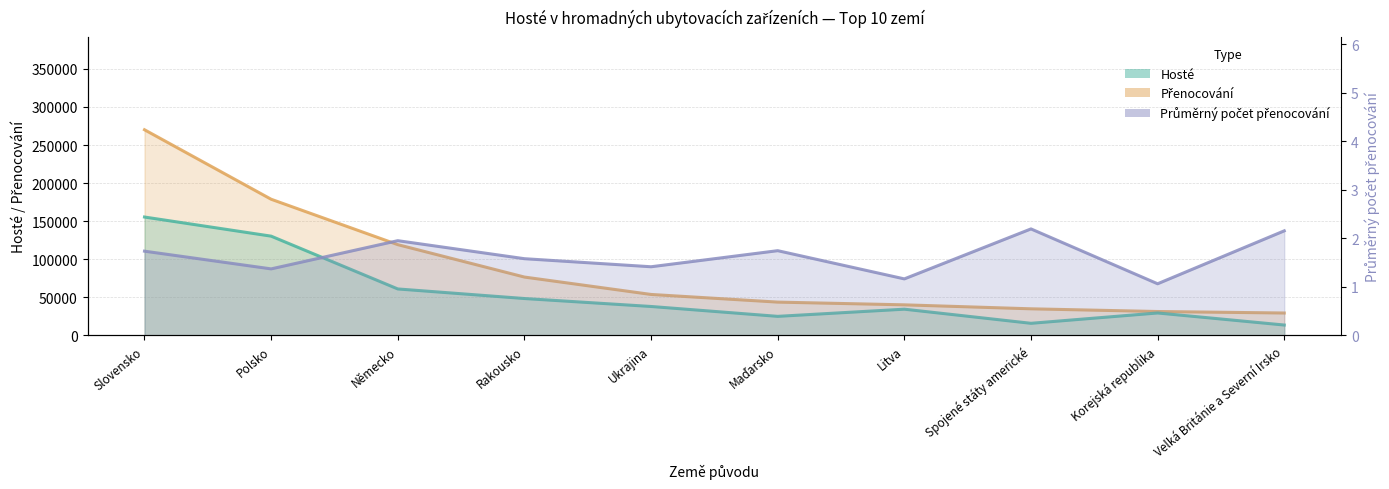

Where is Přenocování nearest to the value 149769?

Polsko